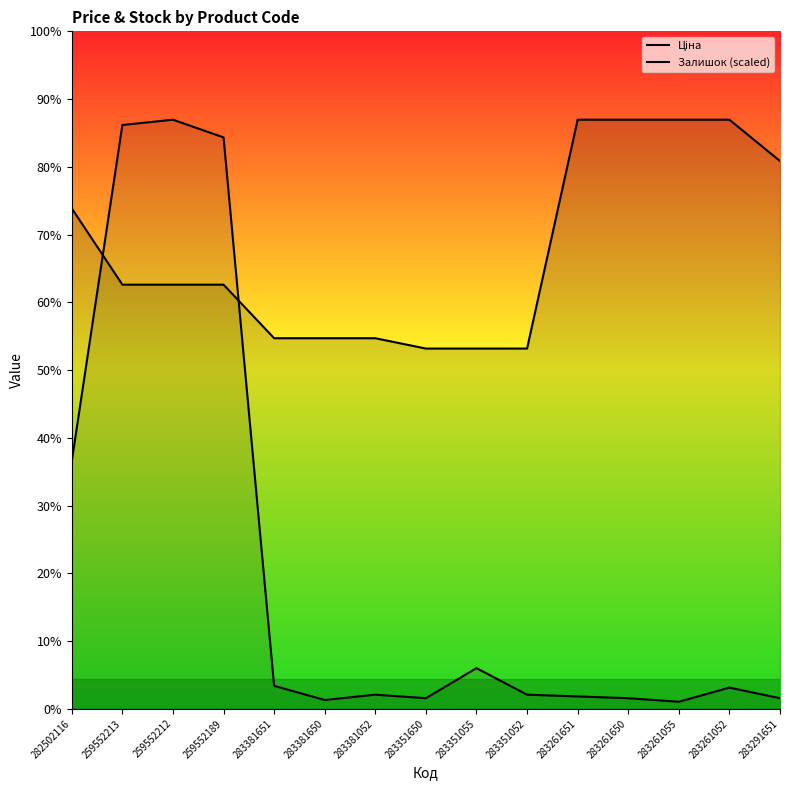

Which series has the largest total across all categories?

Ціна